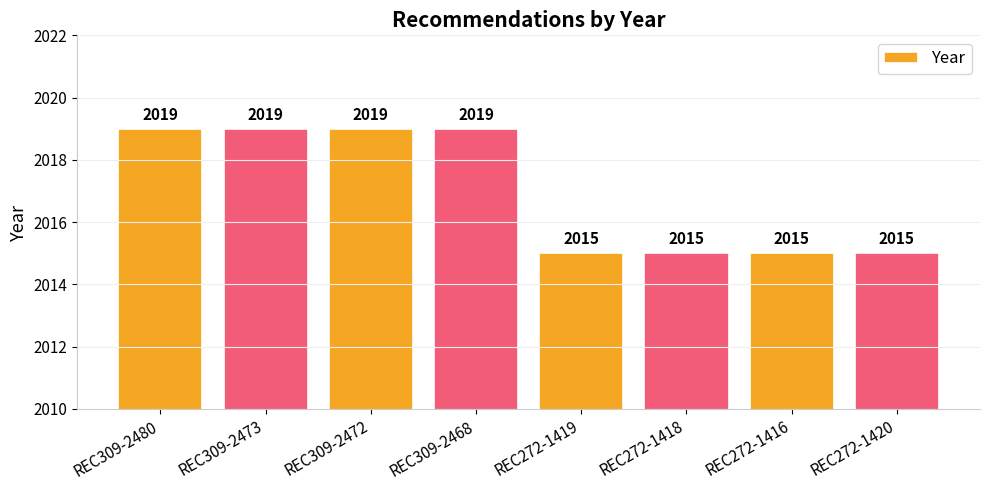

What is the smallest value displayed?

2015